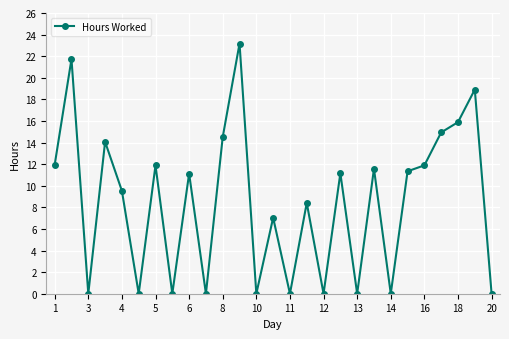

What is the difference between the maximum and minimum values?

23.2